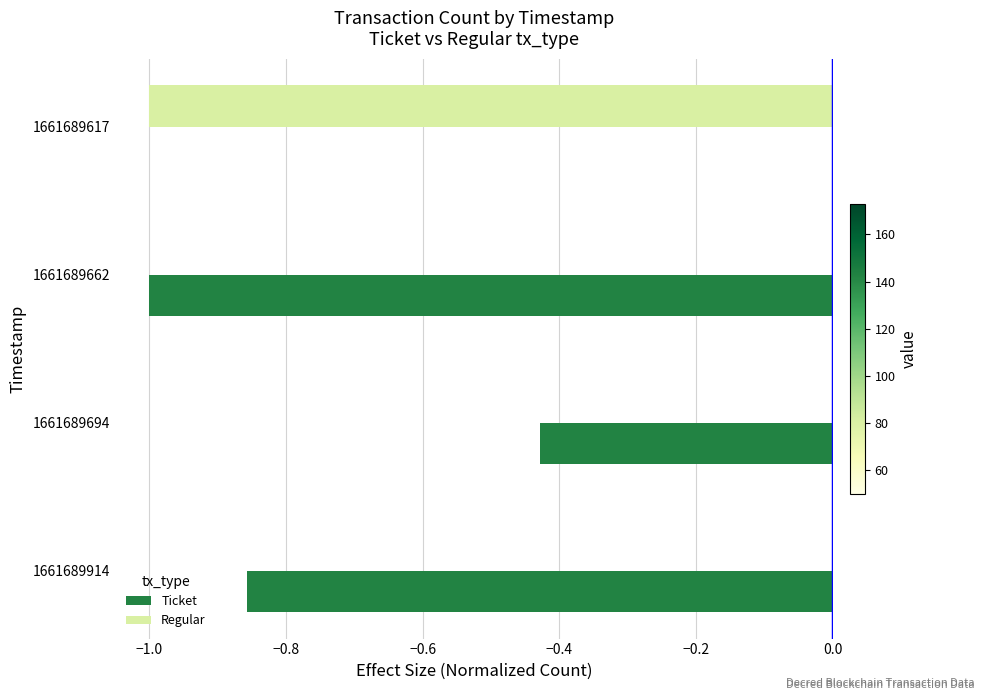

At which category is the sum across all series the highest?

1661689694